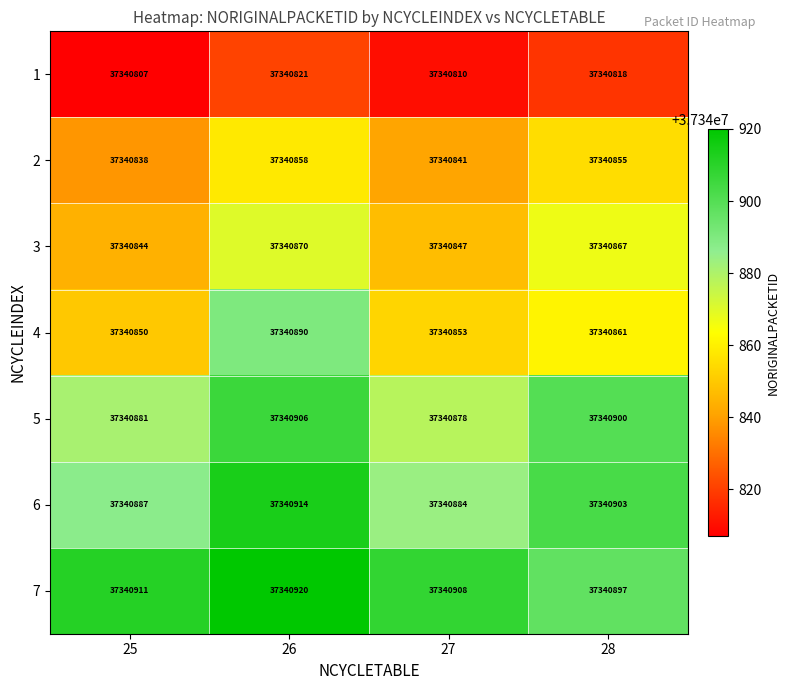

Where does the 6 series first go above 37340903?

26